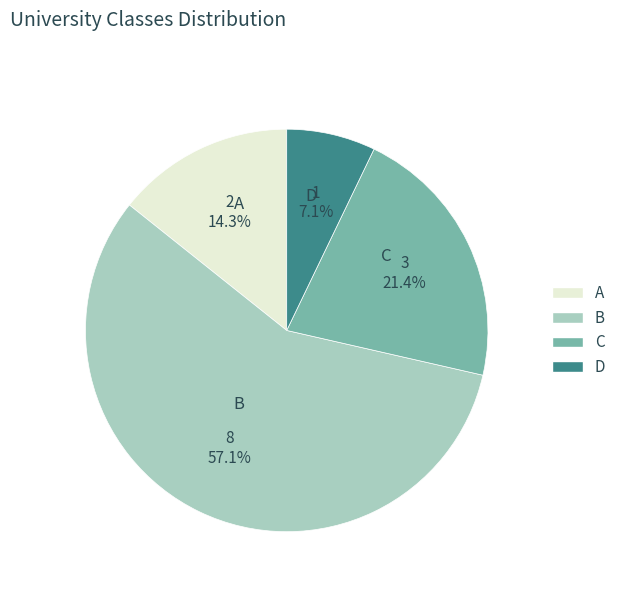

What is the ratio of the value at D to the value at C?

0.3